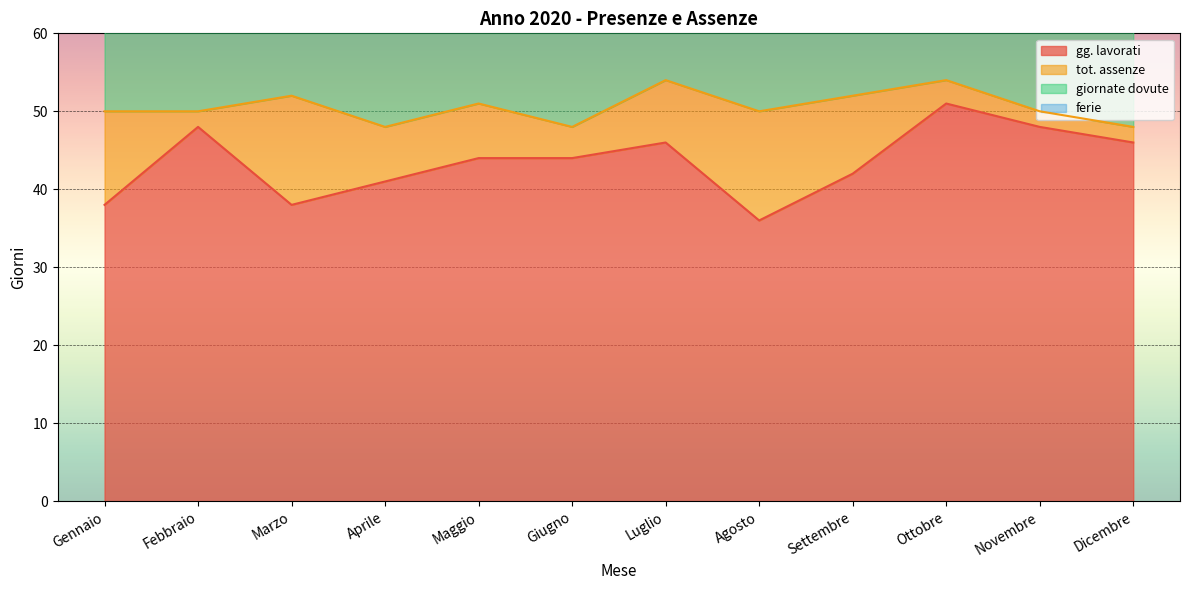

What is the label of the 2nd point from the right?

Novembre